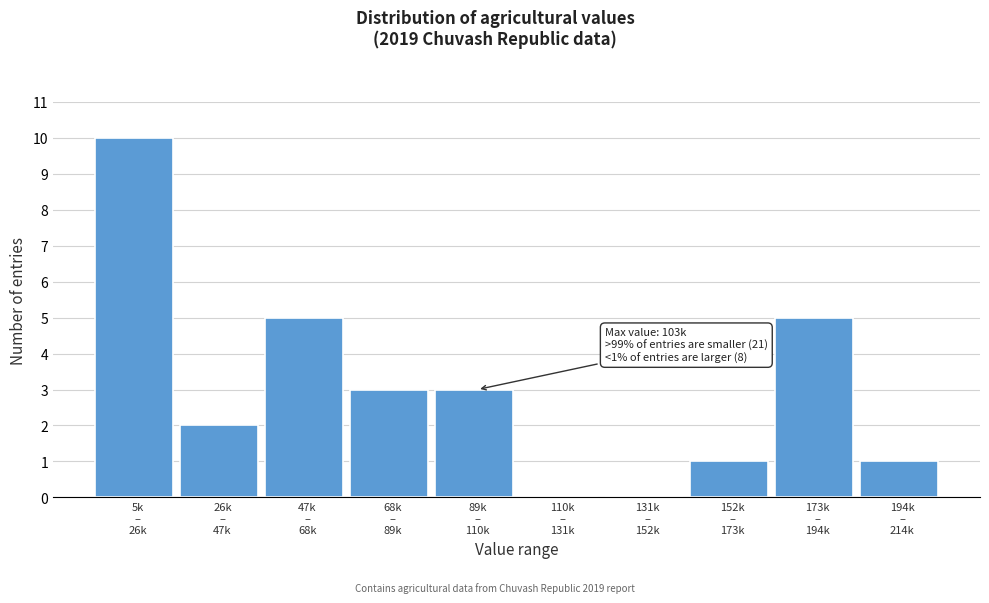

What is the sum of all values?

30